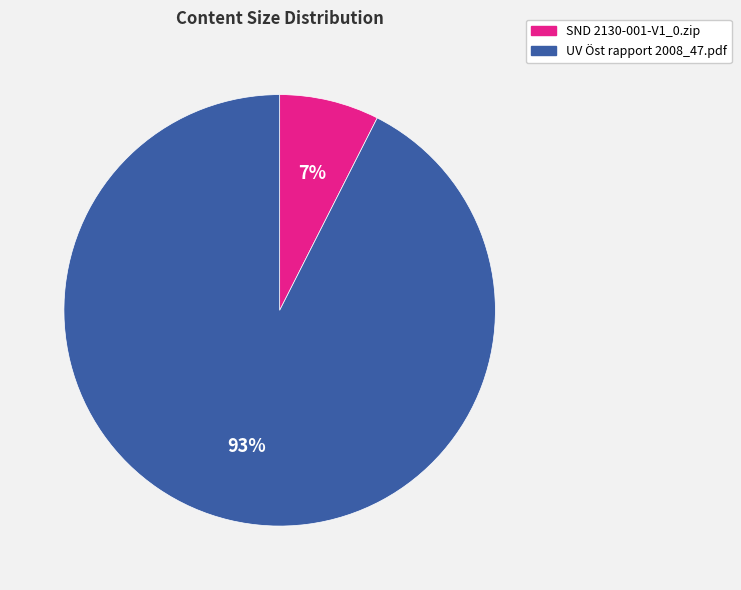

The UV Öst rapport 2008_47.pdf slice represents 93% of the pie. True or false?

True